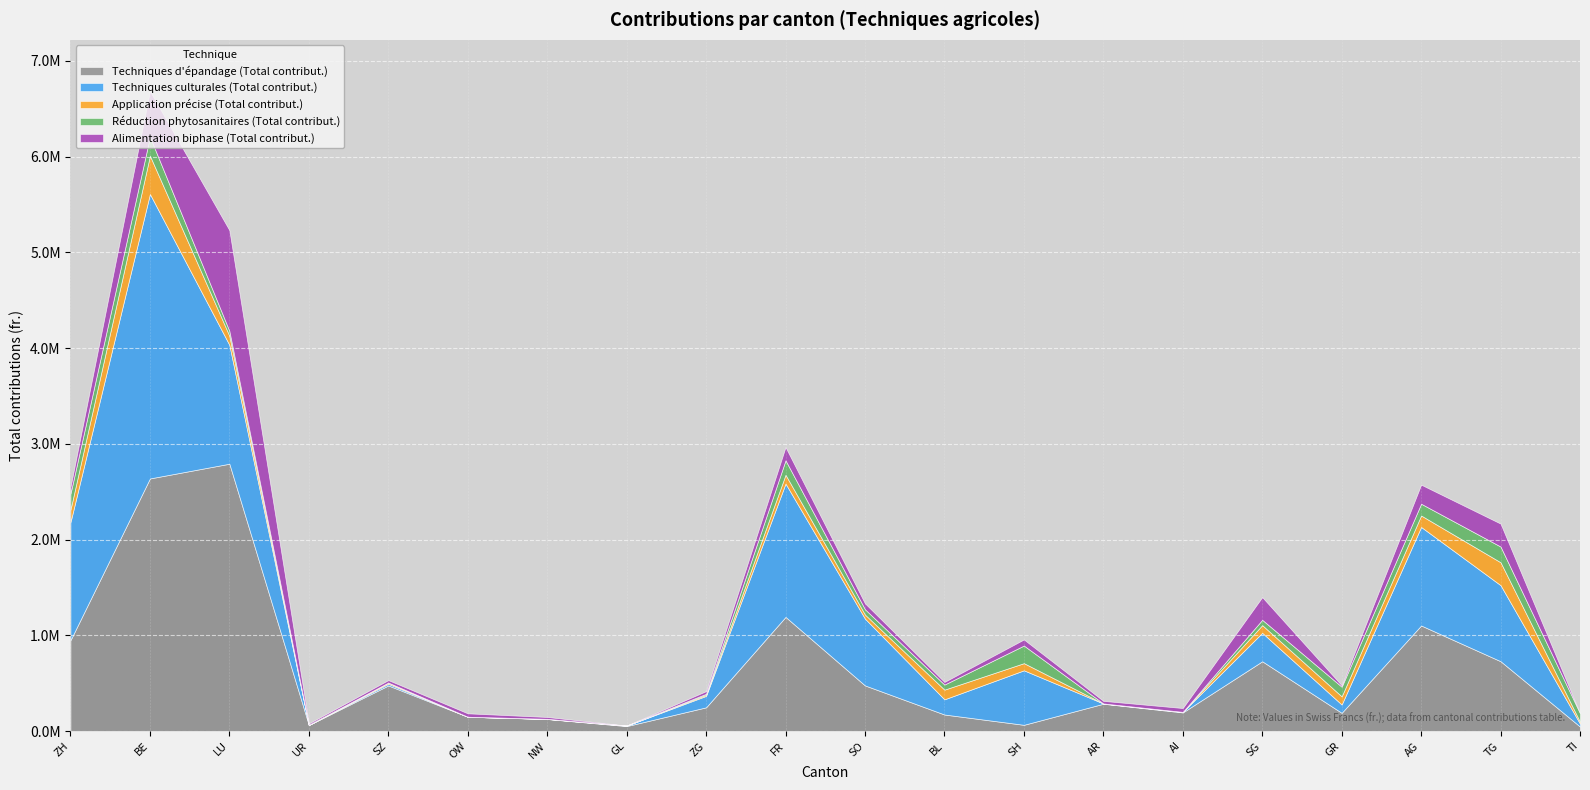

Reading right to left, extract all data points from this chart.

Techniques d'épandage (Total contribut.): 46353.9	728967.7	1102159.2	189915.0	728367.6	194085.6	284828.4	64729.7	172348.7	476114.3	1191628.3	247272.4	51397.8	125390.1	149123.1	475752.9	62329.5	2791764.2	2637869.5	948220.2
Techniques culturales (Total contribut.): 30022.5	794268.0	1029002.5	86580.5	297353.5	5567.5	2818.5	569123.8	158410.2	697659.5	1392845.9	119493.9	4673.0	1674.0	0.0	17203.5	0.0	1241102.7	2970910.9	1233222.5
Application précise (Total contribut.): 20024.0	239235.2	119923.5	85216.8	80347.2	0.0	0.0	74996.9	101308.4	42707.9	92044.6	11499.0	0.0	0.0	0.0	12746.9	0.0	95214.9	400131.0	130661.9
Réduction phytosanitaires (Total contribut.): 89044.1	164142.5	122757.0	101014.5	55405.5	0.0	116.0	183700.5	53132.9	55176.1	151146.1	10676.2	0.0	0.0	36.0	36.0	3774.0	50659.2	197452.2	167306.5
Alimentation biphase (Total contribut.): 0.0	239636.2	199305.4	14688.1	236935.6	40538.4	27007.8	63661.2	27413.4	61602.8	137870.2	27395.2	416.5	19678.0	35531.7	26203.1	13090.0	1052639.7	477798.0	70298.9